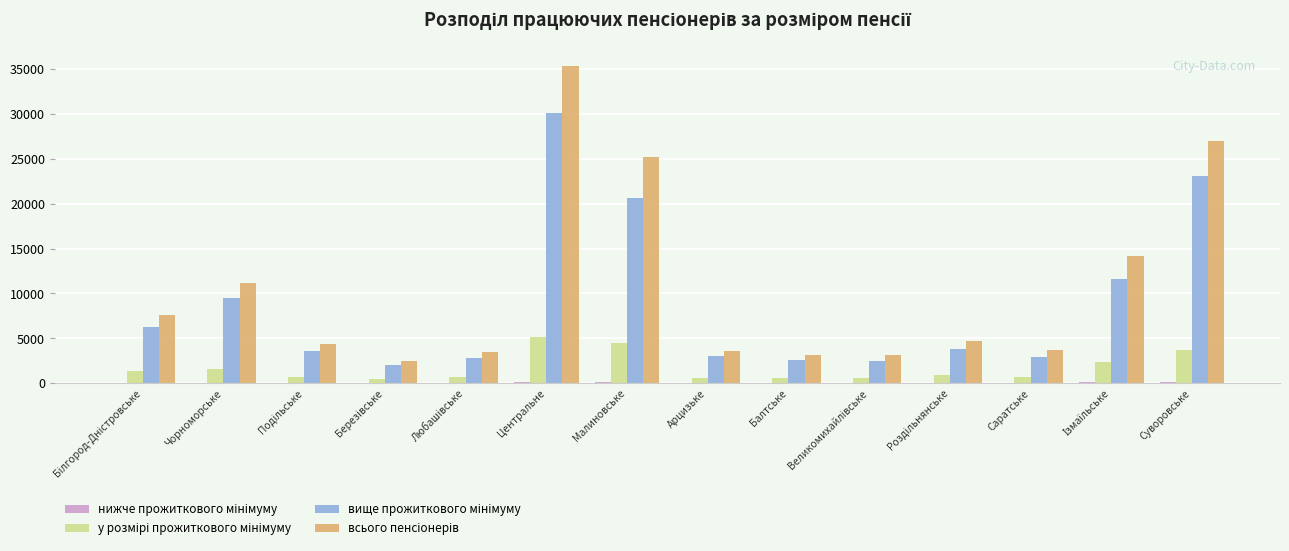

At which category is the sum across all series the highest?

Центральне